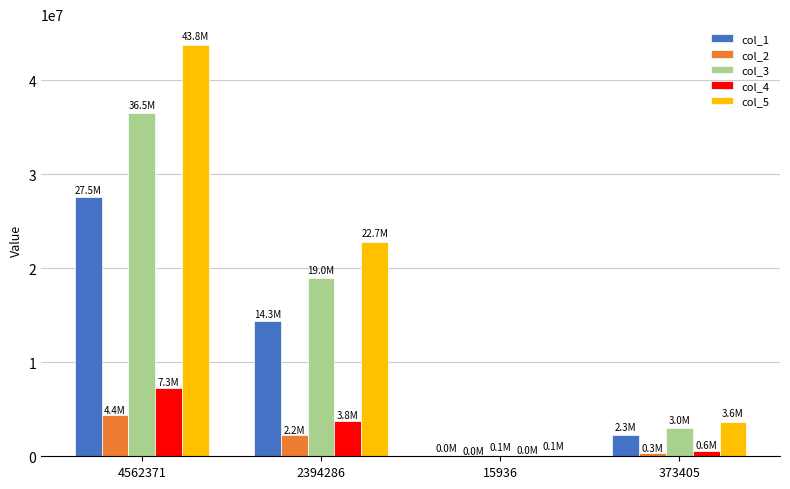

How many groups of bars are there?

4